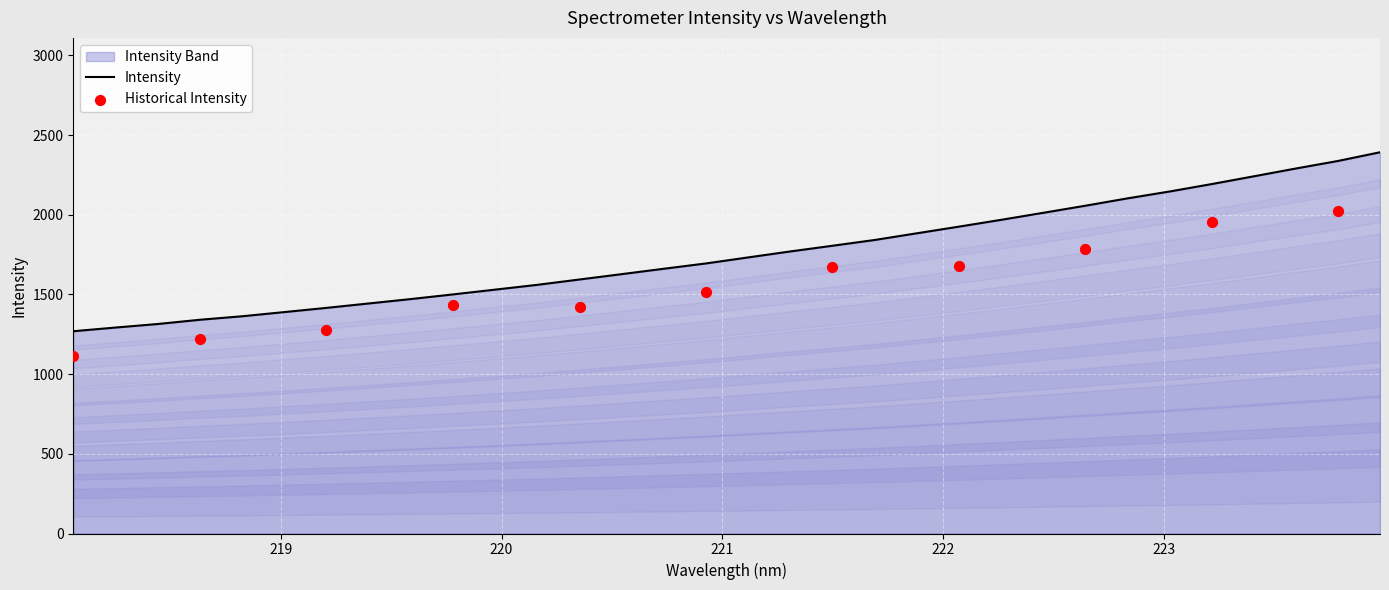

Between 220.9264 and 219.9712, which is larger?

220.9264